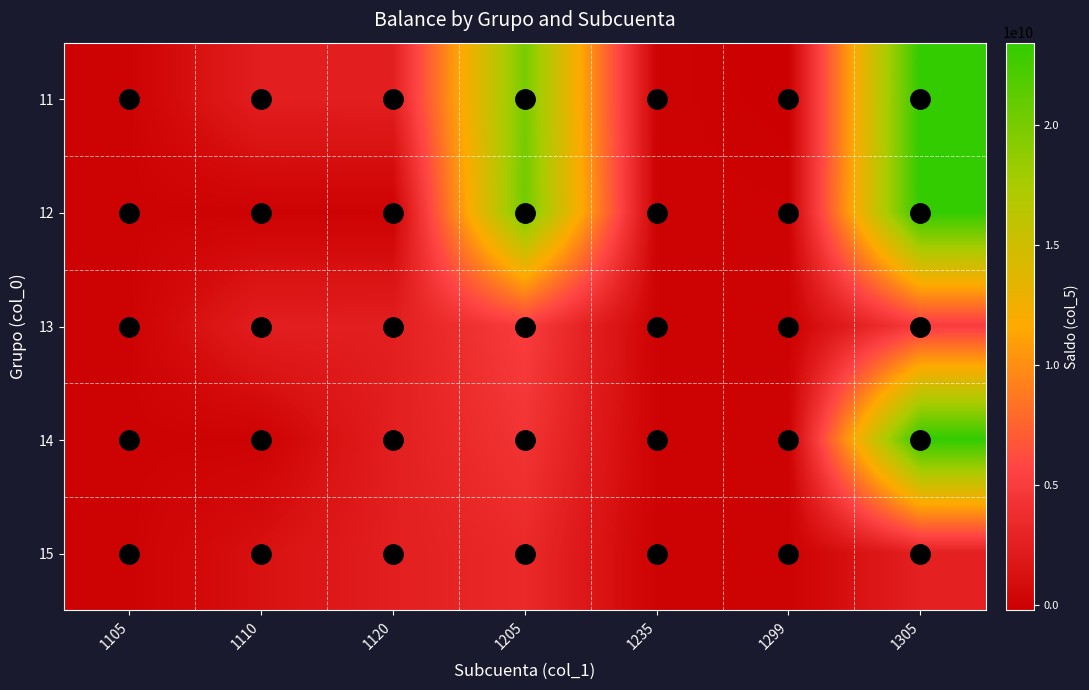

Rank the series at 1110 from lowest to highest value.

12, 14, 15, 11, 13